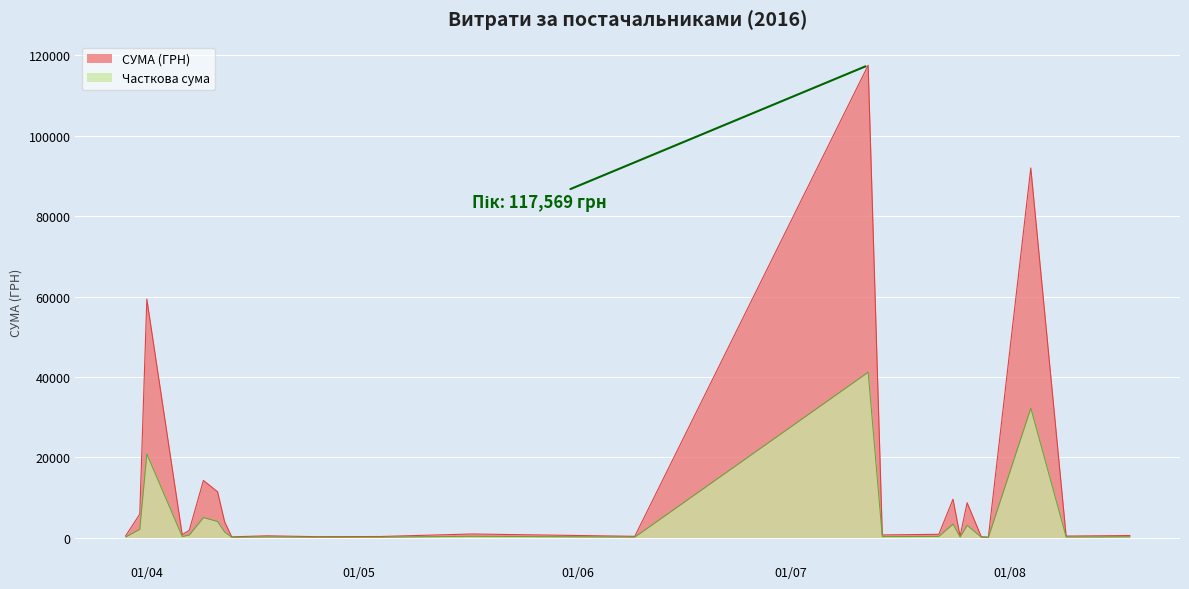

Which series has the largest total across all categories?

СУМА (ГРН)